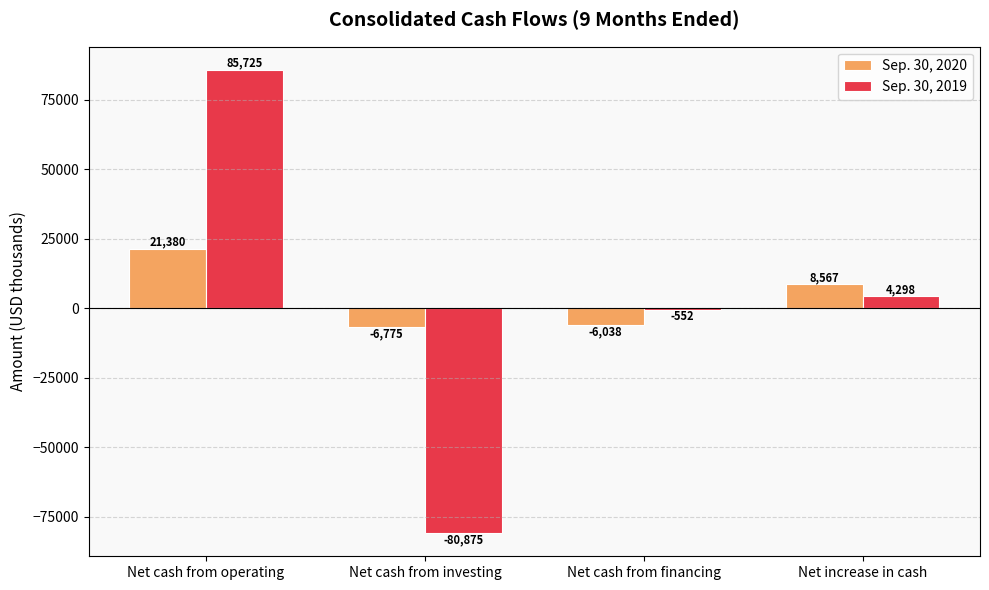

Reading left to right, list all the values displayed in this chart.

Sep. 30, 2020: Net cash from operating=21380	Net cash from investing=-6775	Net cash from financing=-6038	Net increase in cash=8567
Sep. 30, 2019: Net cash from operating=85725	Net cash from investing=-80875	Net cash from financing=-552	Net increase in cash=4298